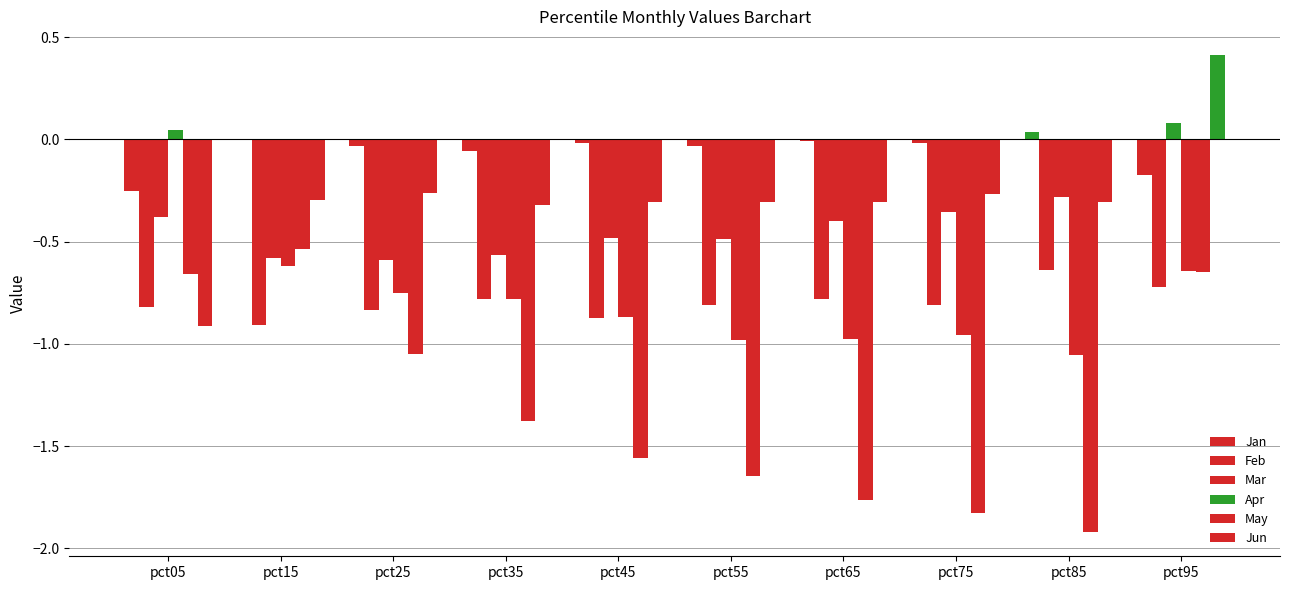

True or false: Jan has a value of -0.0 at pct15.

False